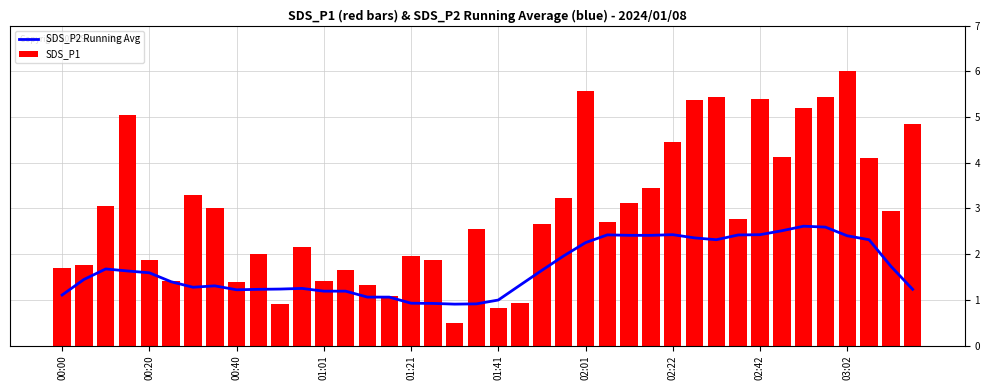

How many categories are shown in the chart?

40